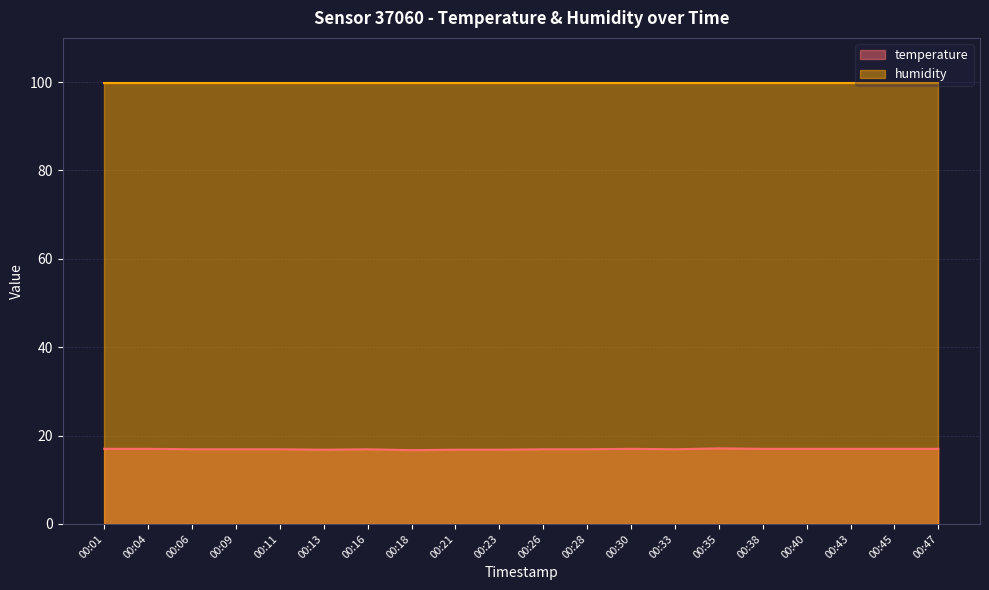

What is the average value?

16.9